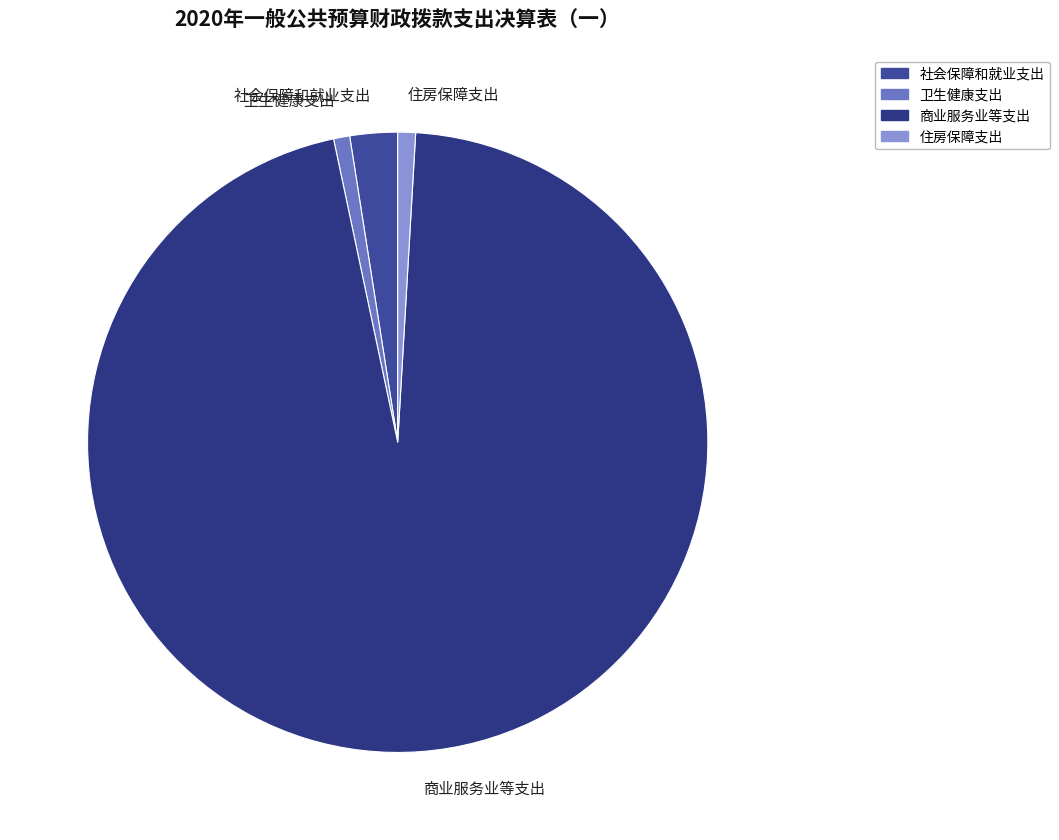

Combined, do 住房保障支出 and 社会保障和就业支出 account for over 50%?

No